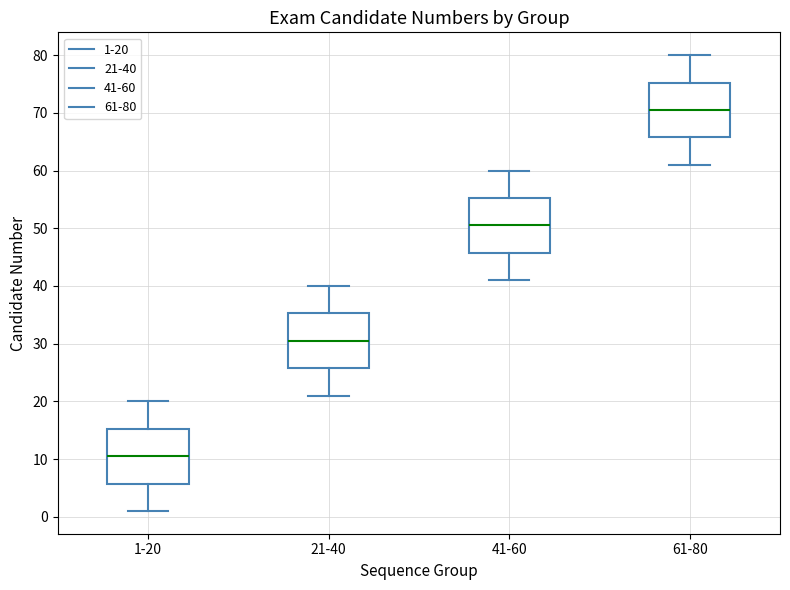

Reading left to right, read every box against the y-axis: the position of its median line, the range the box covers, and the ends of its whiskers. The values are not printed on the chart, so give them approximately, as read against the axis.

1-20: median 11, box 6 to 15, whiskers 1 to 20
21-40: median 31, box 26 to 35, whiskers 21 to 40
41-60: median 51, box 46 to 55, whiskers 41 to 60
61-80: median 71, box 66 to 75, whiskers 61 to 80